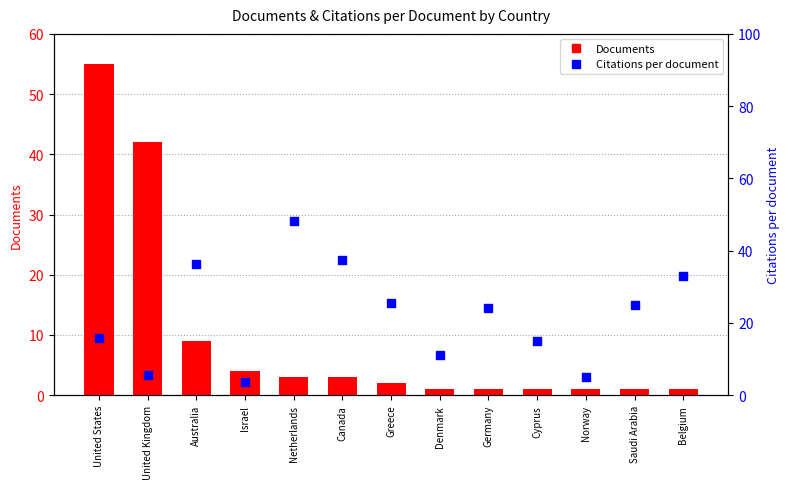

Which series reaches the maximum Y coordinate?

Documents